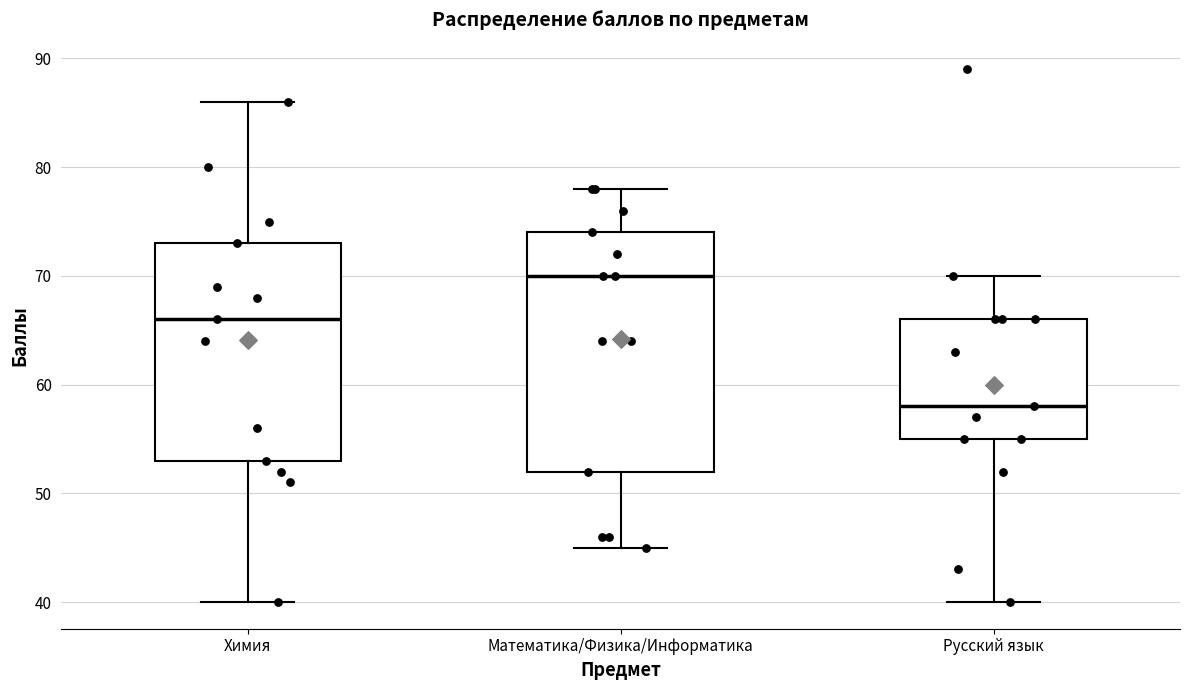

Reading left to right, transcribe this box plot: for each box, give where its median line is, the range the box spans, and where its two whiskers end, as read against the y-axis. The values are not printed on the chart, so give them approximately, as read against the axis.

Химия: median 66, box 53 to 73, whiskers 40 to 86
Математика/Физика/Информатика: median 70, box 52 to 74, whiskers 45 to 78
Русский язык: median 58, box 55 to 66, whiskers 40 to 70